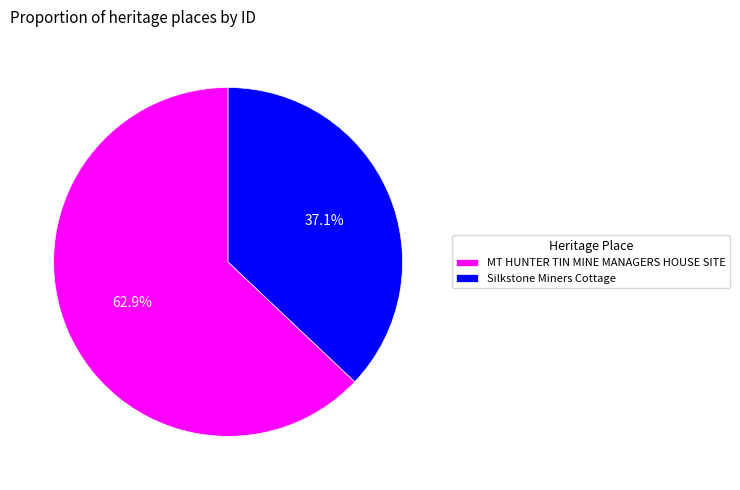

Which slice is the smallest?

Silkstone Miners Cottage